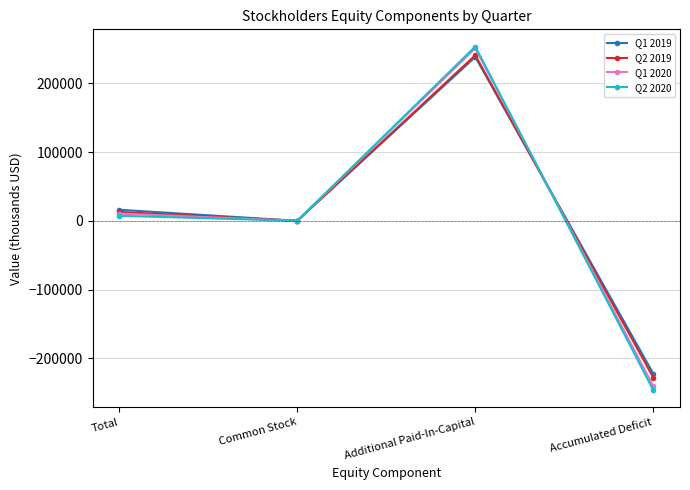

List the labels in order of Q2 2019 value, smallest first.

Accumulated Deficit, Common Stock, Total, Additional Paid-In-Capital